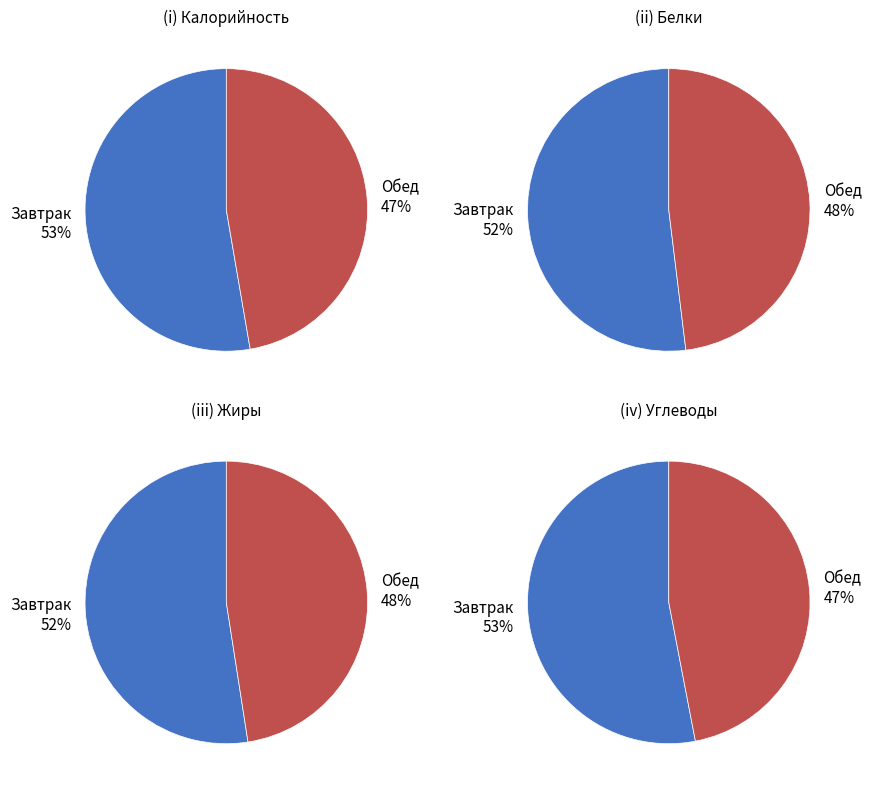

The хлеб черн. slice represents 23% of the pie. True or false?

False